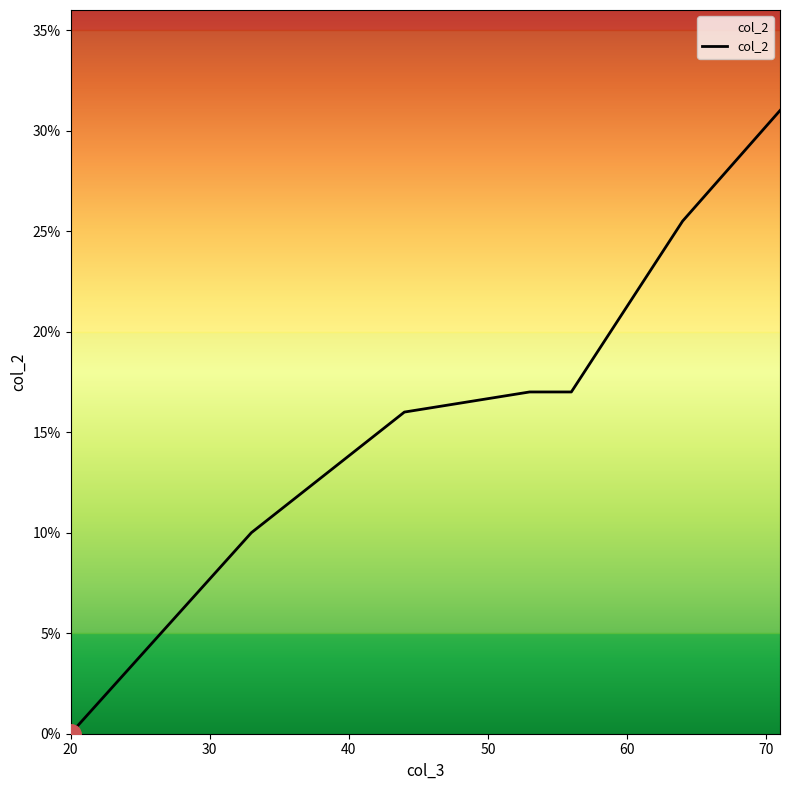

What is the difference between the maximum and second lowest values?

21.0